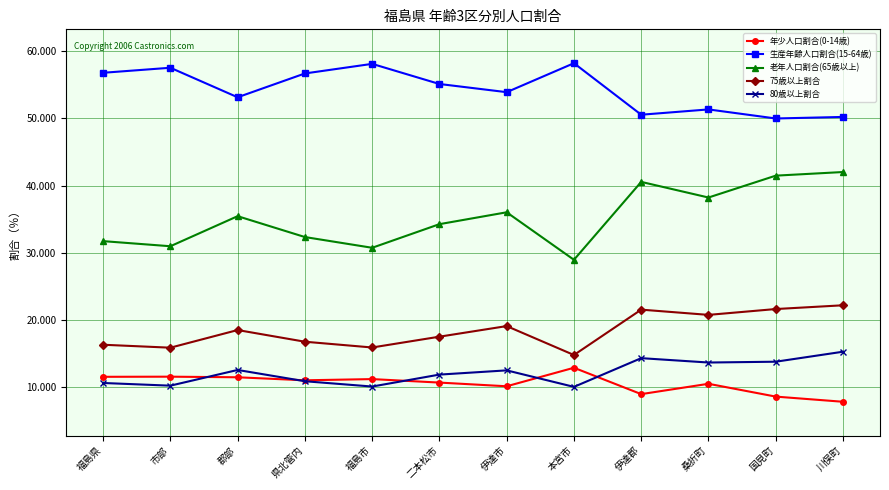

What is the highest value of the 年少人口割合(0-14歳) series?

12.8